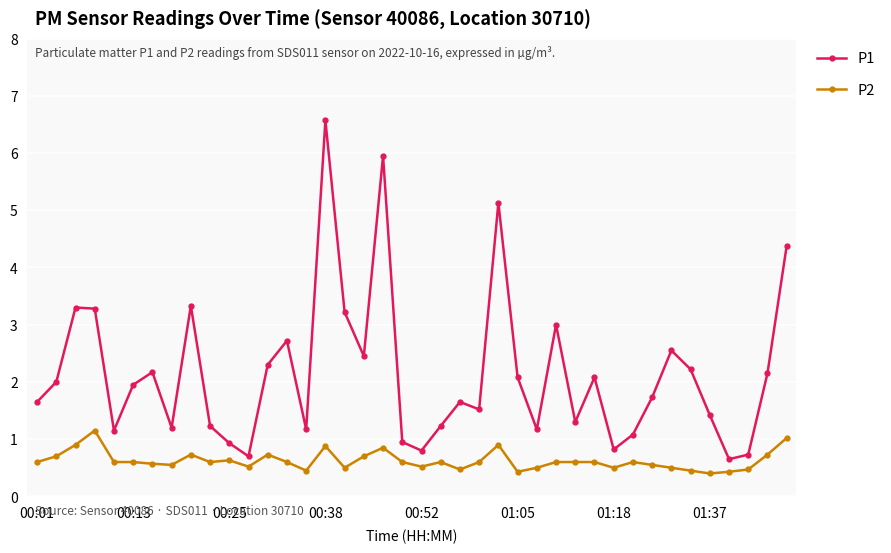

True or false: P1 and P2 cross at least once.

False